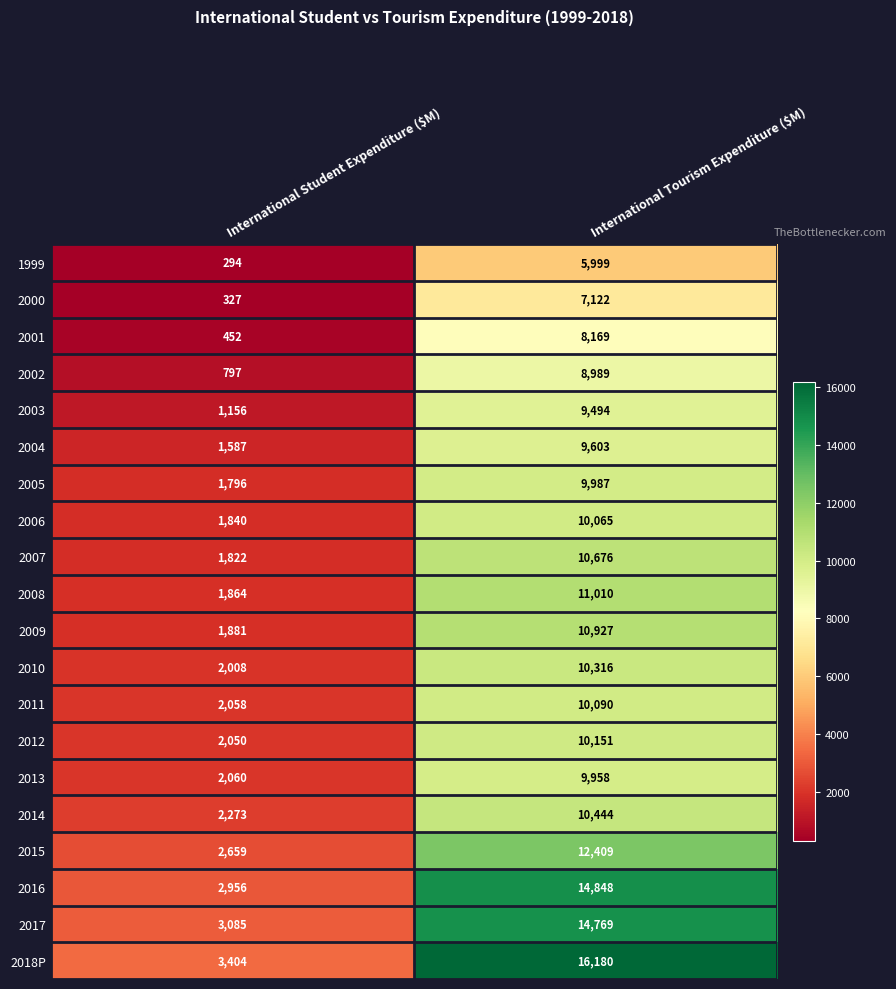

What is the average value of the 2017 series?

8927